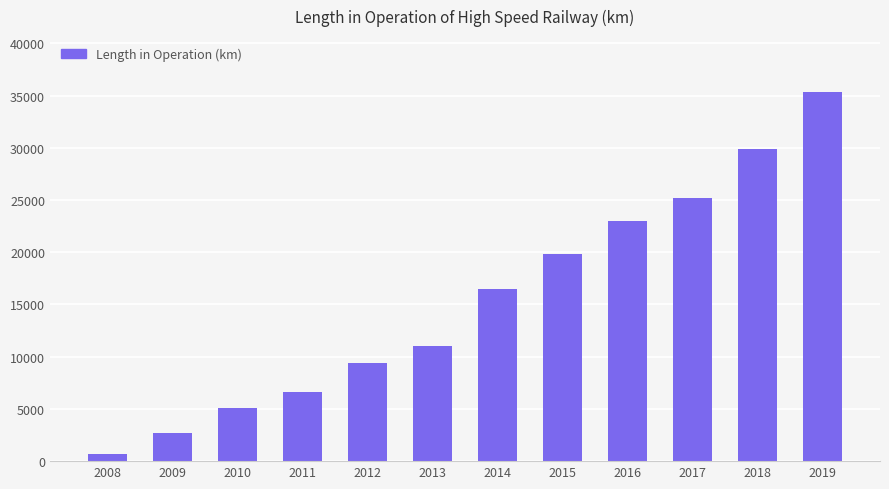

Read the value at 2018.

29903.8